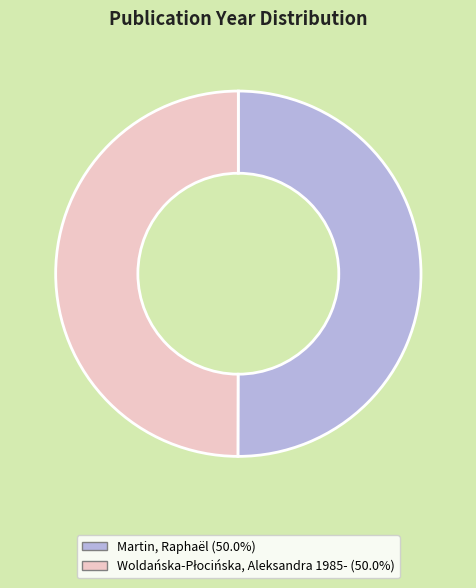

Which slice is the smallest?

Woldańska-Płocińska, Aleksandra 1985-